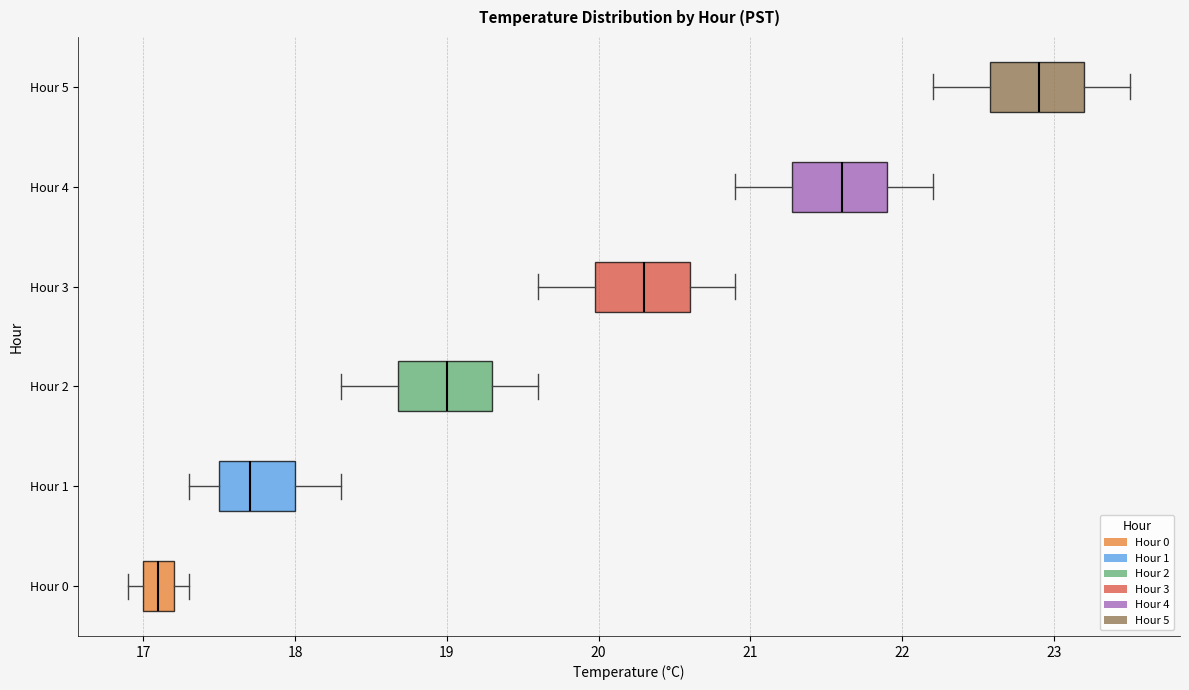

Reading bottom to top, transcribe this box plot: for each box, give where its median line is, the range the box spans, and where its two whiskers end, as read against the x-axis. The values are not printed on the chart, so give them approximately, as read against the axis.

Hour 0: median 17.1, box 17.0 to 17.2, whiskers 16.9 to 17.3
Hour 1: median 17.7, box 17.5 to 18.0, whiskers 17.3 to 18.3
Hour 2: median 19.0, box 18.7 to 19.3, whiskers 18.3 to 19.6
Hour 3: median 20.3, box 20.0 to 20.6, whiskers 19.6 to 20.9
Hour 4: median 21.6, box 21.3 to 21.9, whiskers 20.9 to 22.2
Hour 5: median 22.9, box 22.6 to 23.2, whiskers 22.2 to 23.5